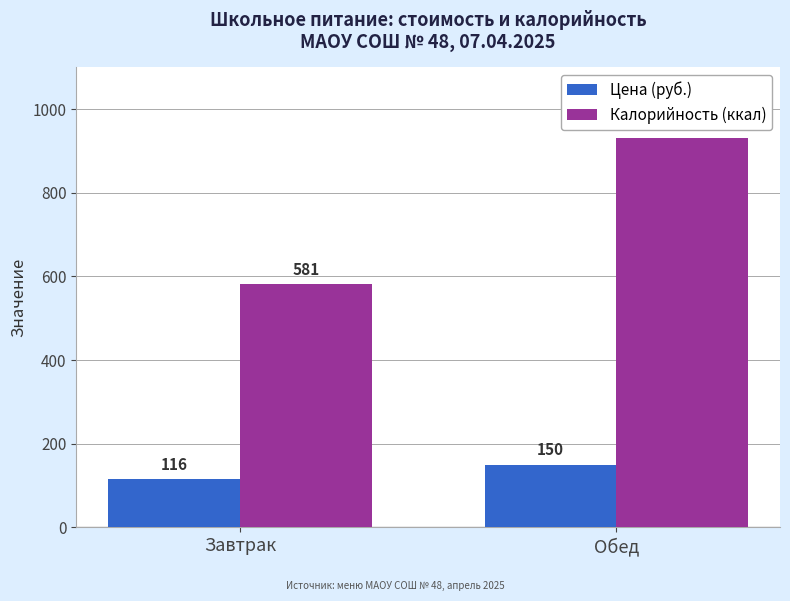

What is the total value across all series at Обед?

1081